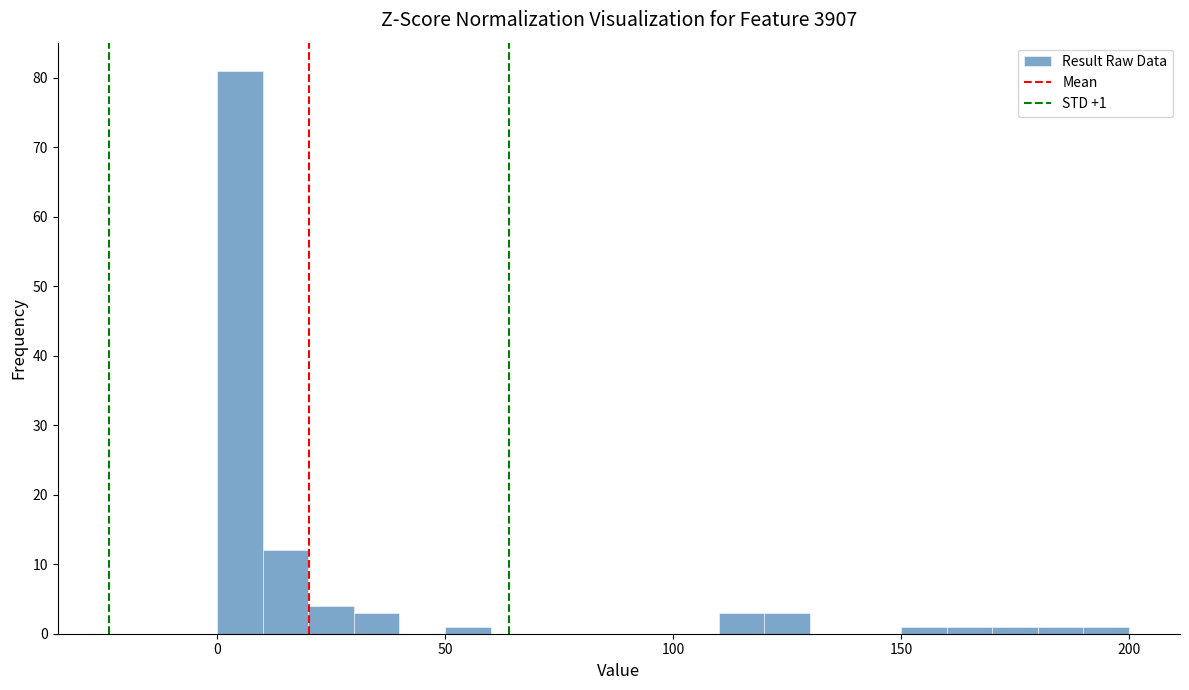

Around what value on the x-axis is the tallest bar? Give the approximate position of its centre, as read against the axis.

5